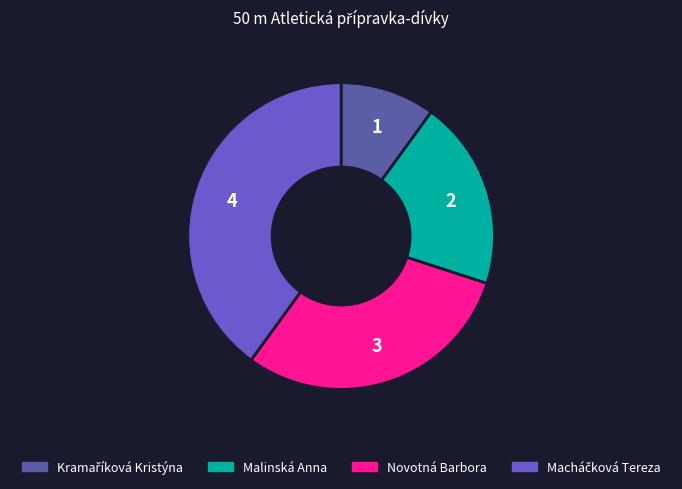

Is it true that Novotná Barbora is 42% of the pie?

False